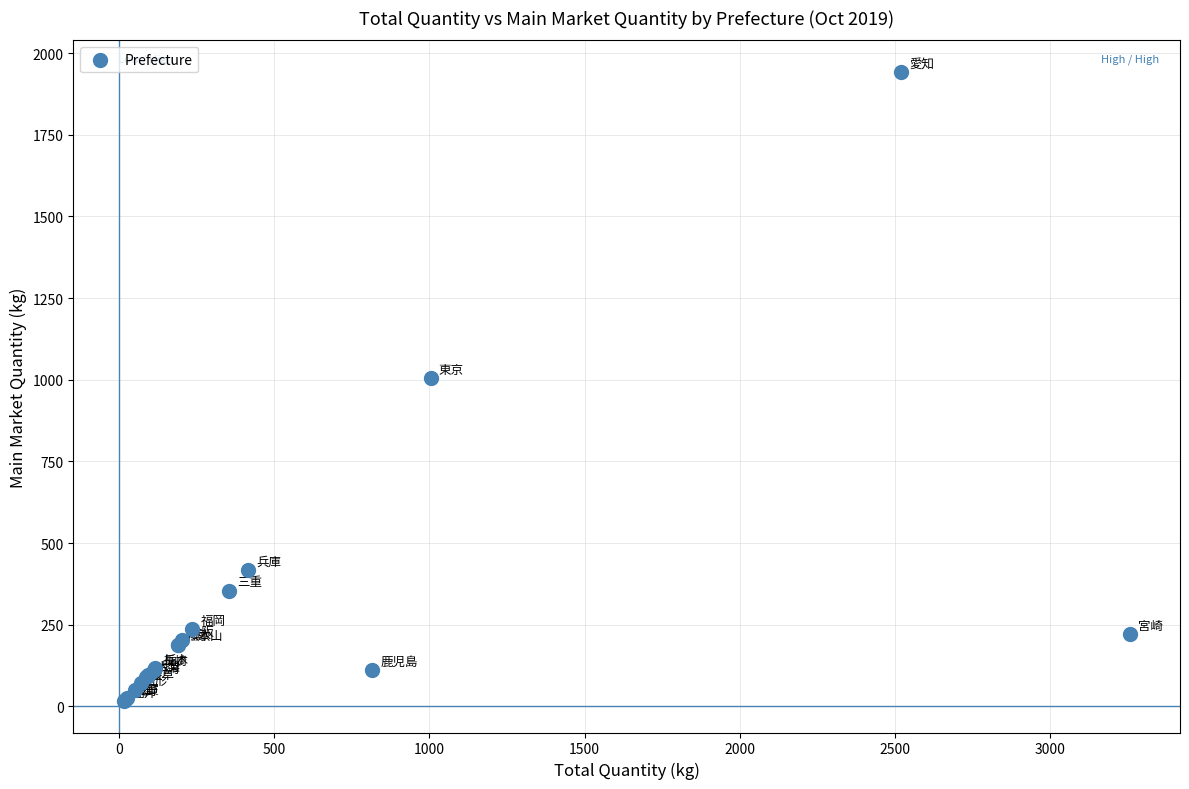

What Y value in the scatter plot is closest to 979?

1004